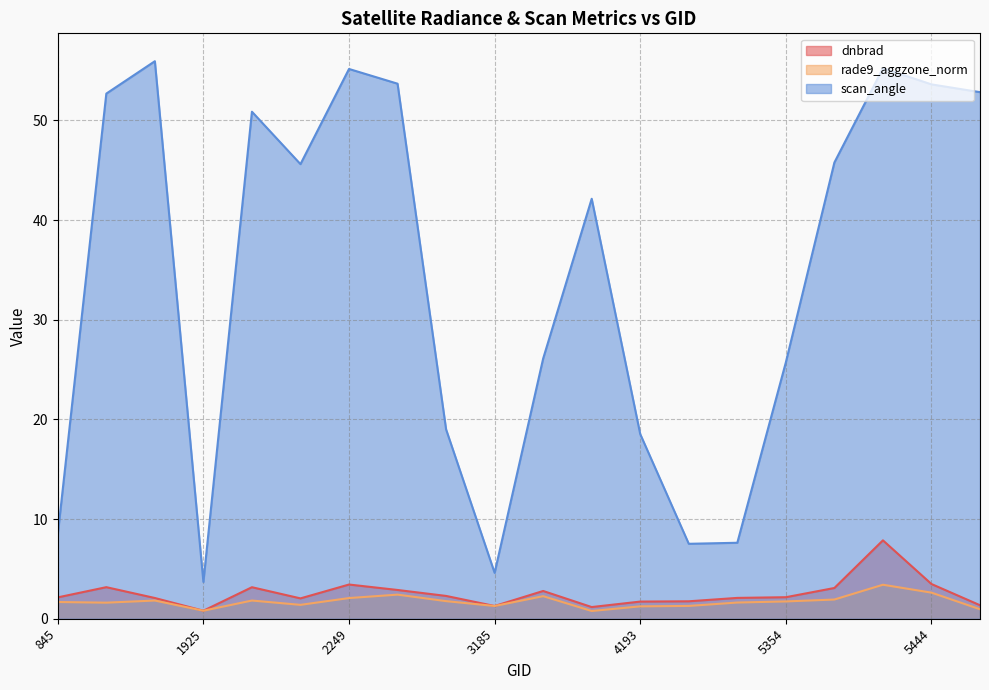

What is the difference between the highest and lowest values at 2249?

53.1